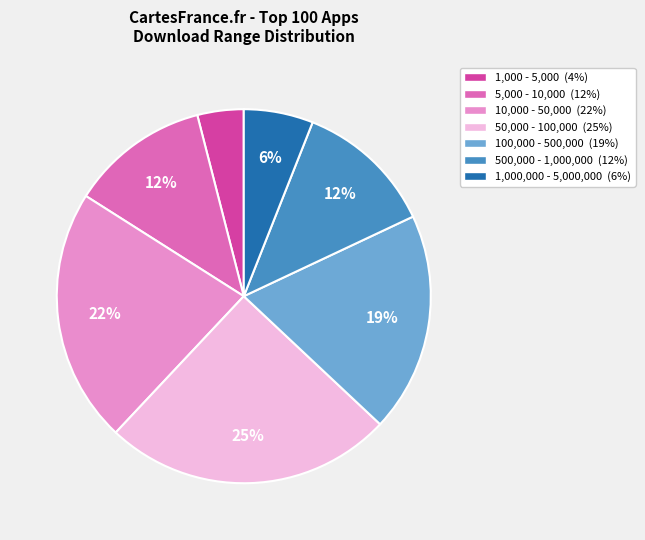

To the nearest percent, what is the difference between the largest and smallest slice percentages?

21%